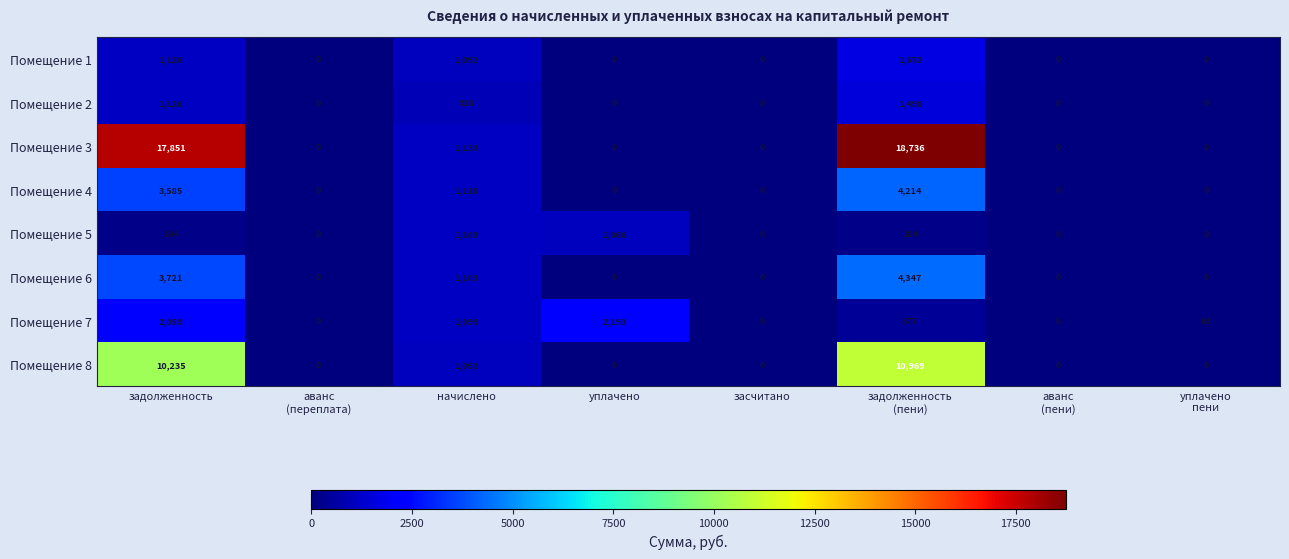

What is the total value across all series at задолженность
(пени)?

41989